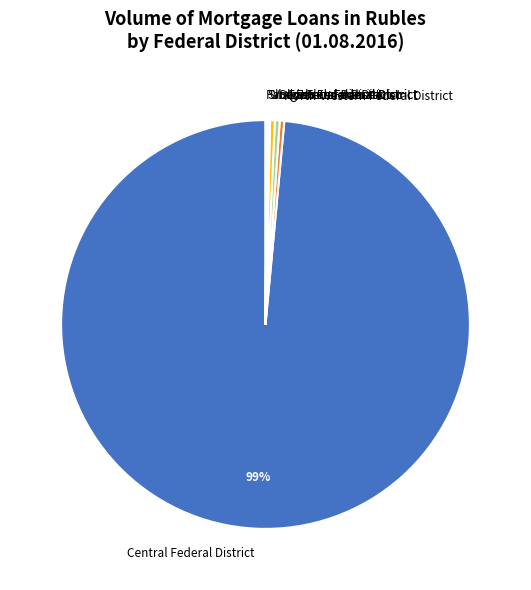

Which slice is the largest?

Central Federal District